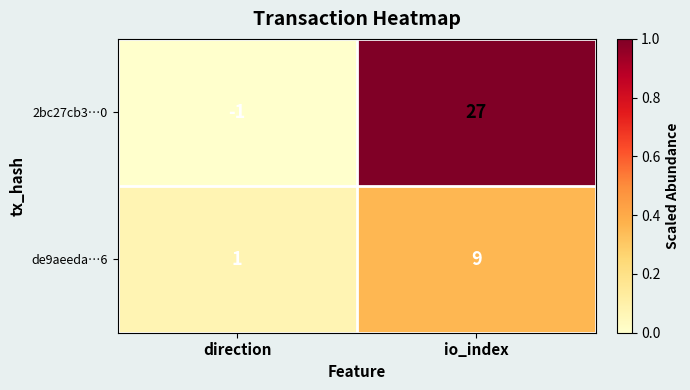

True or false: de9aeeda…6 has a value of 0 at direction.

False